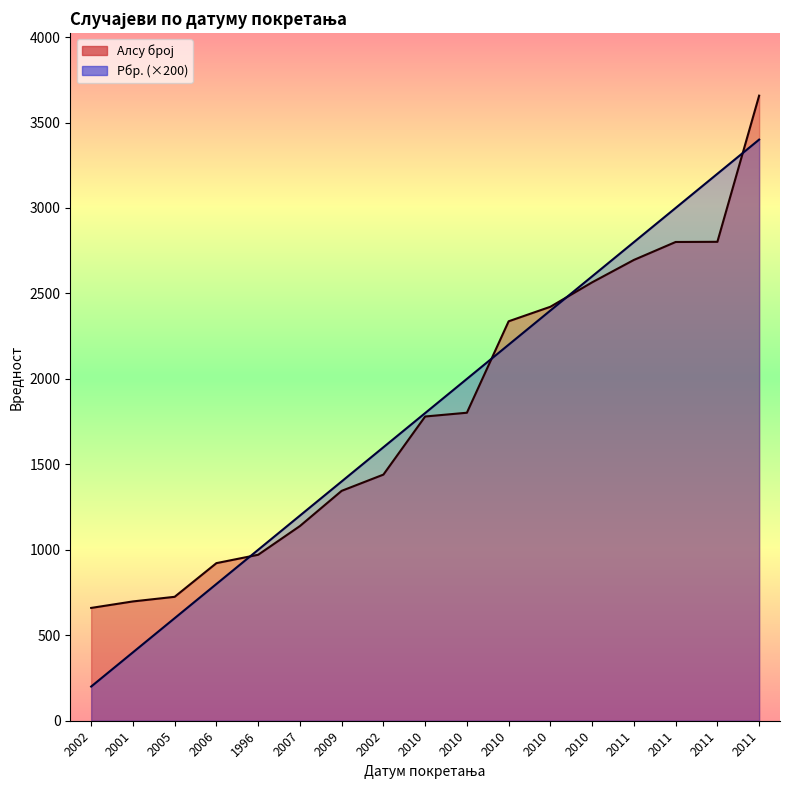

What is the average value of the Рбр. series?

1800